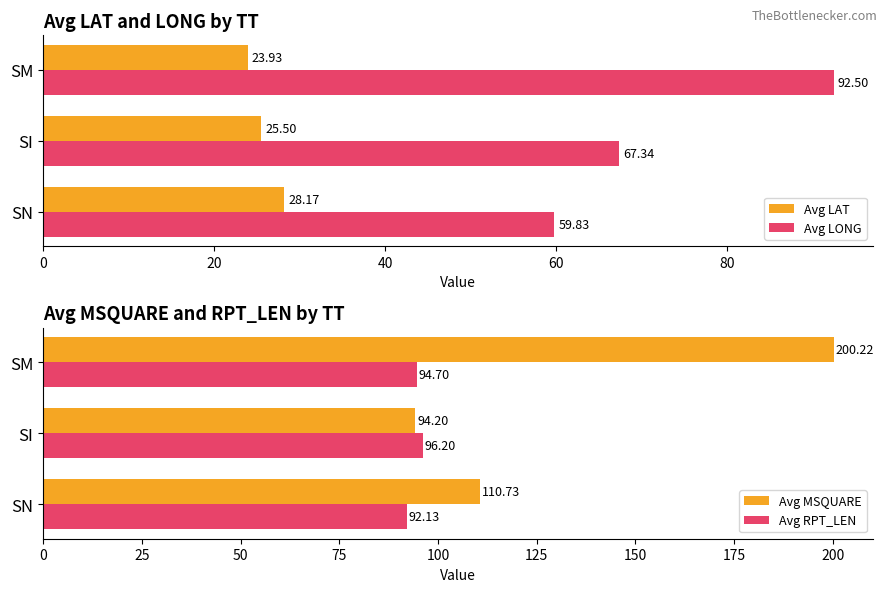

Is the value of Avg LAT at SI greater than the value of Avg LONG at SN?

No